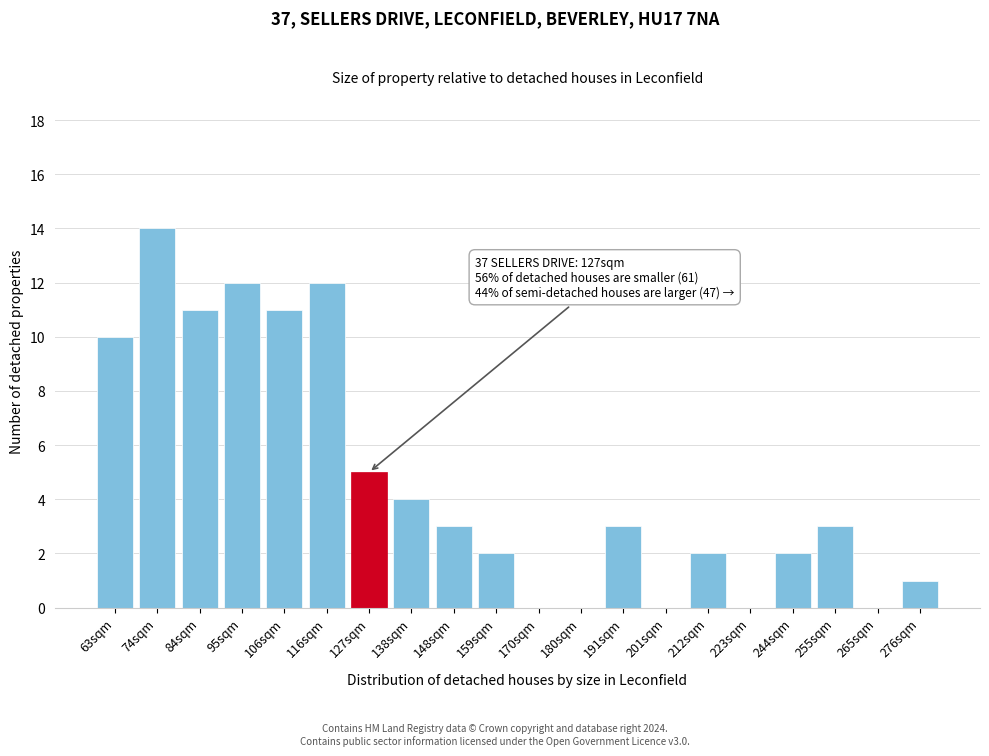

Reading right to left, transcribe all the data shown in this chart.

276sqm=1	265sqm=0	255sqm=3	244sqm=2	223sqm=0	212sqm=2	201sqm=0	191sqm=3	180sqm=0	170sqm=0	159sqm=2	148sqm=3	138sqm=4	127sqm=5	116sqm=12	106sqm=11	95sqm=12	84sqm=11	74sqm=14	63sqm=10